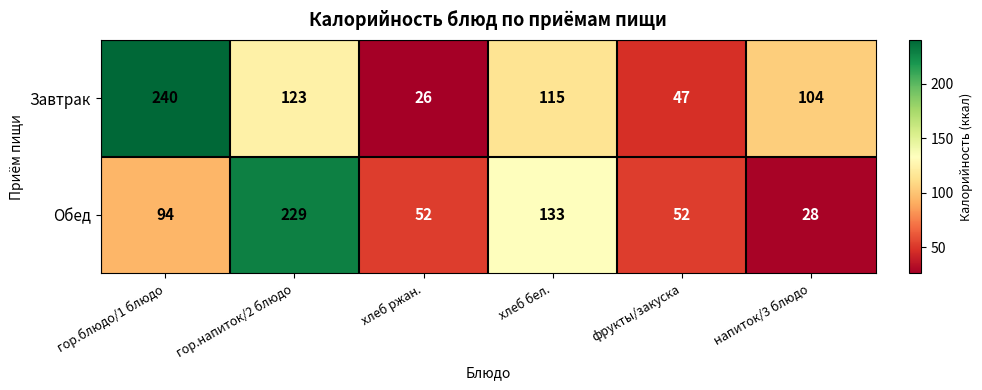

What value does the Завтрак series have at фрукты/закуска?

47